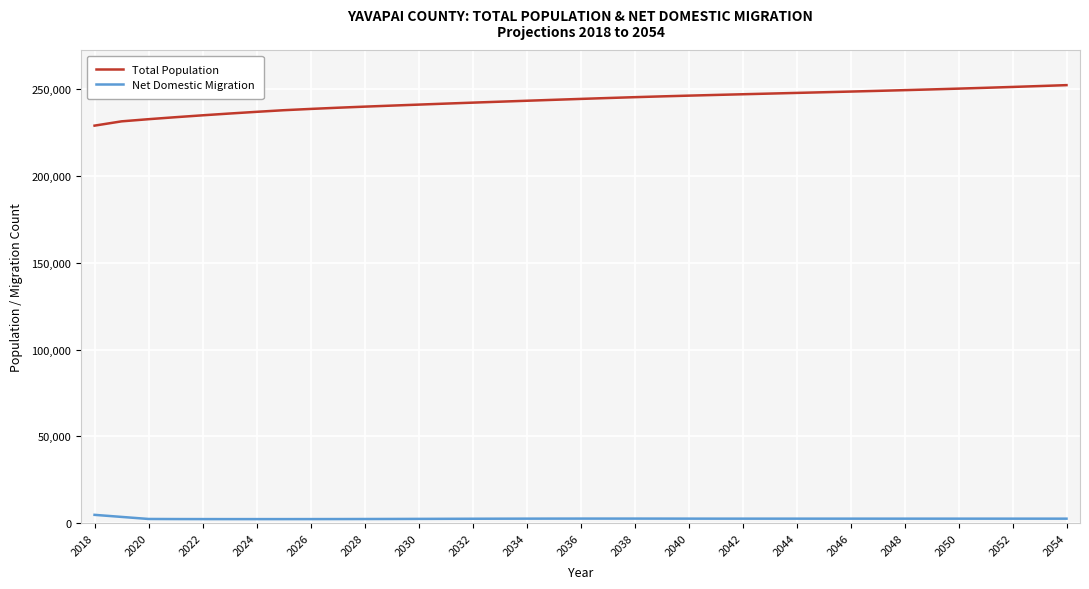

Which series has the widest spread of values?

Total Population